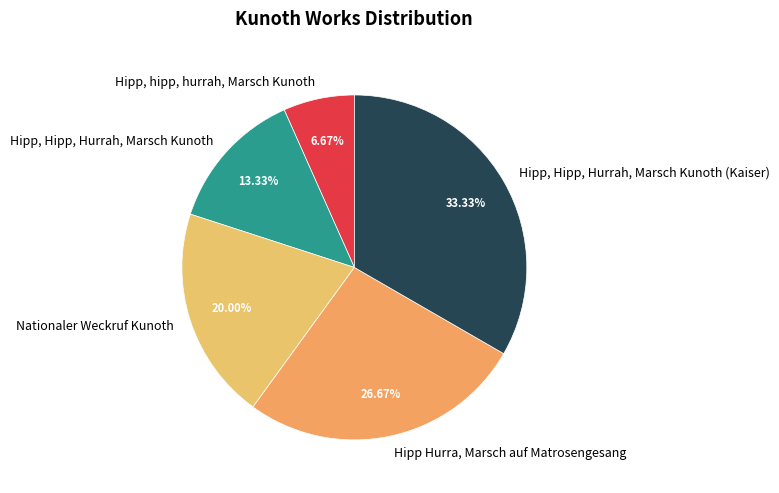

Combined, do Nationaler Weckruf Kunoth and Hipp, Hipp, Hurrah, Marsch Kunoth account for over 50%?

No